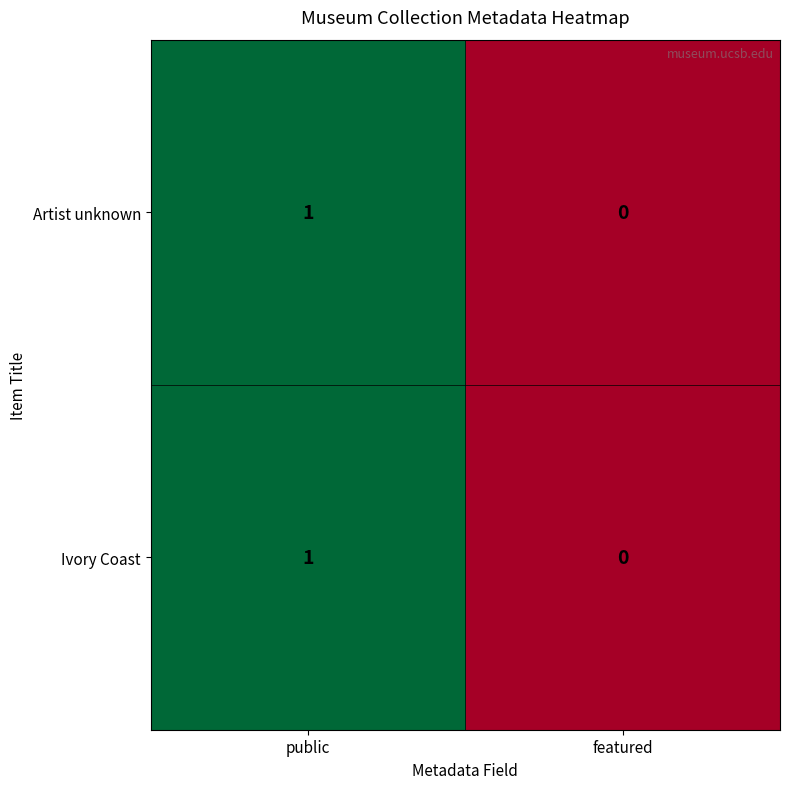

Reading left to right, list all the values displayed in this chart.

Artist unknown: public=1	featured=0
Ivory Coast: public=1	featured=0